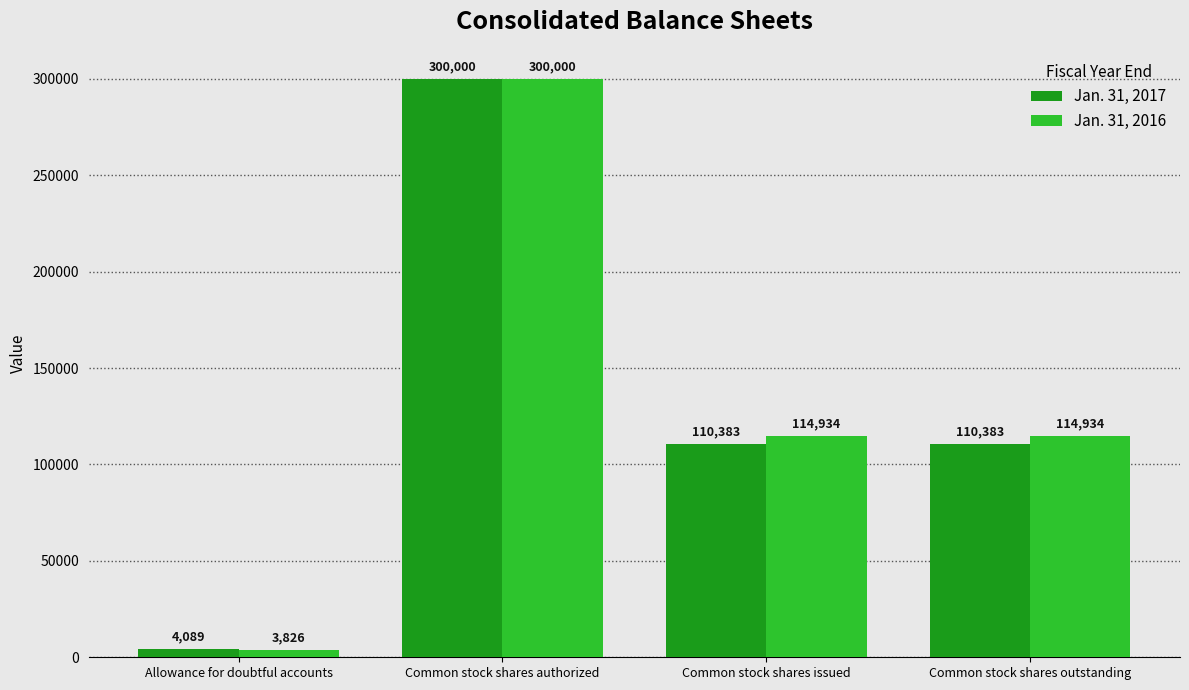

Which series changed the most between Common stock shares authorized and Common stock shares outstanding?

Jan. 31, 2017